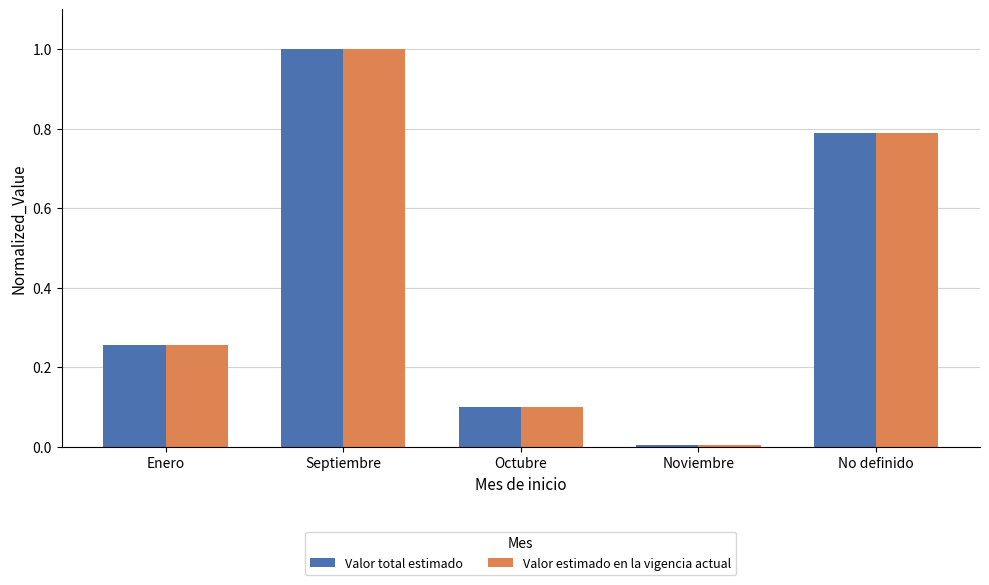

What is the total value across all series at Octubre?

0.2